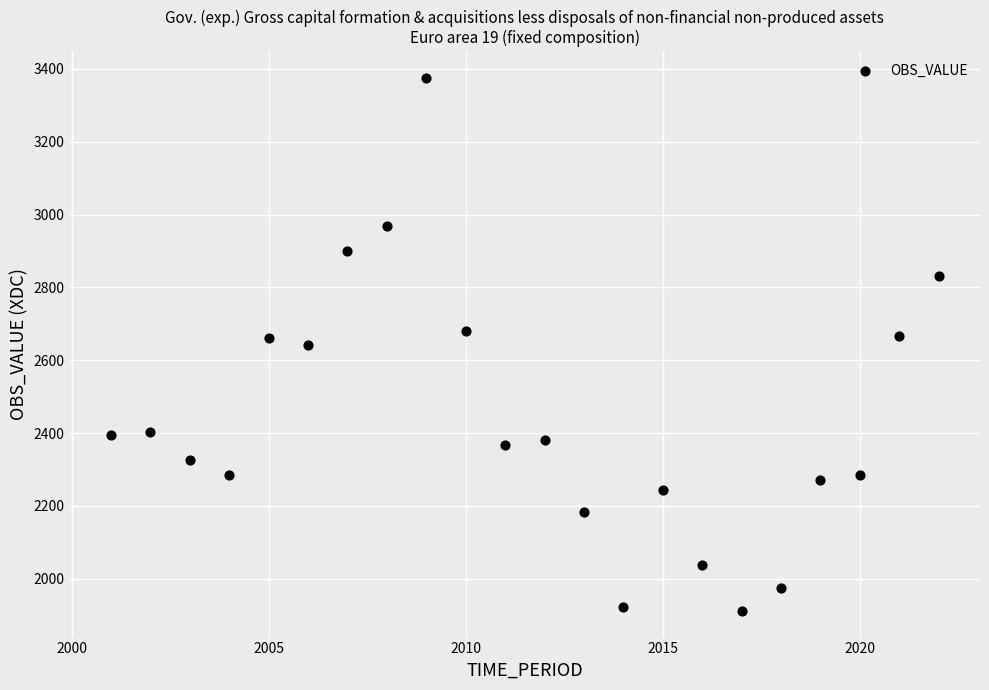

What is the range of X values (max minus min)?

21.0